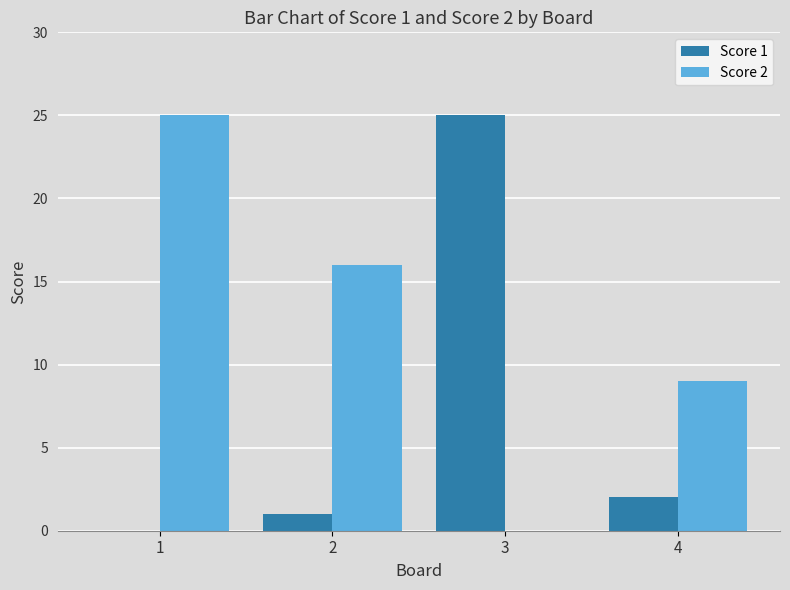

Between 2 and 4, which series saw the biggest shift?

Score 2